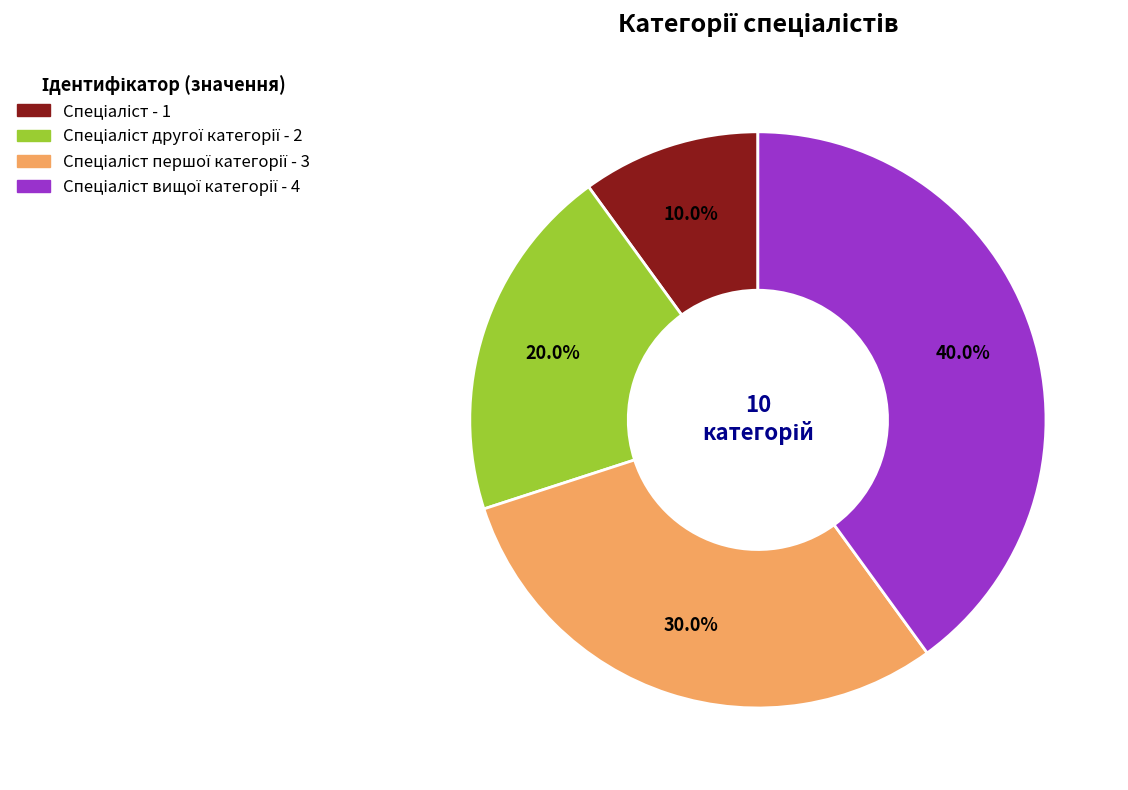

Count the number of slices in the pie.

4